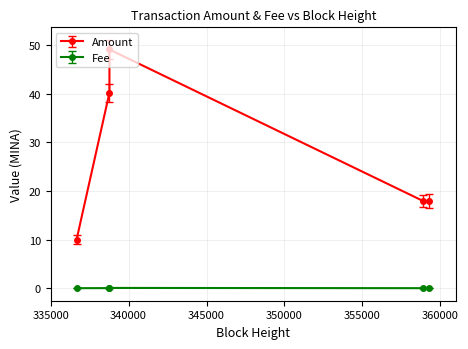

List the series in order of their peak value, highest first.

Amount, Fee